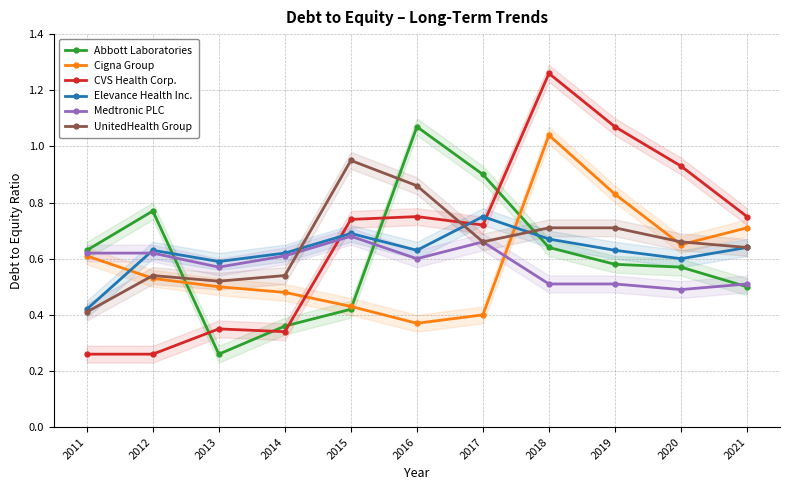

How many interior local valleys does the UnitedHealth Group series have?

2